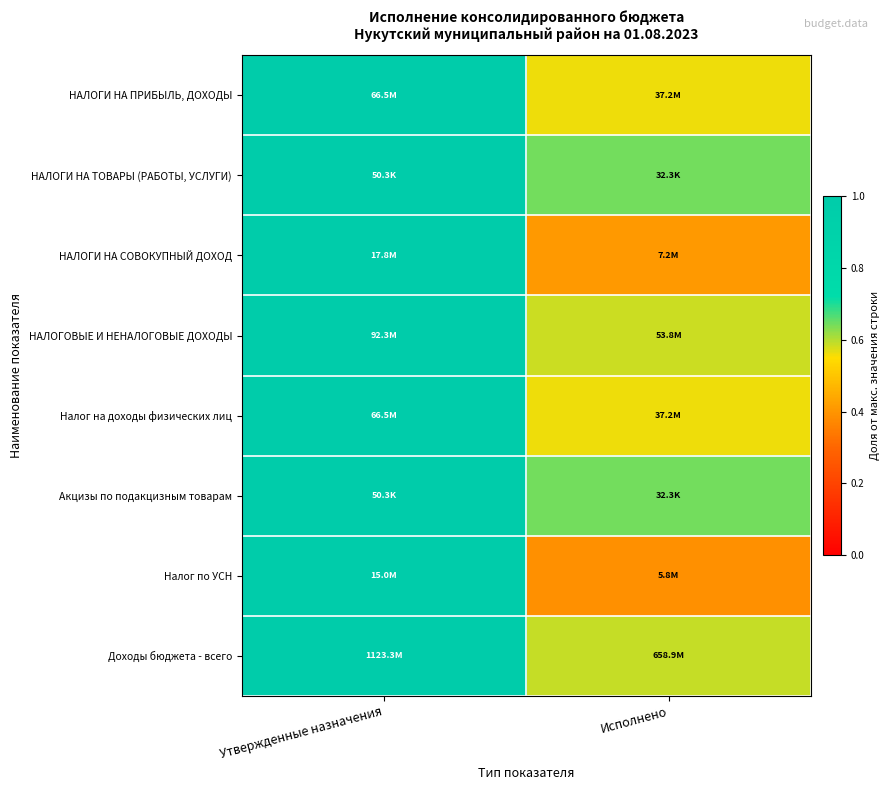

What is the minimum value shown in the chart?

0.4